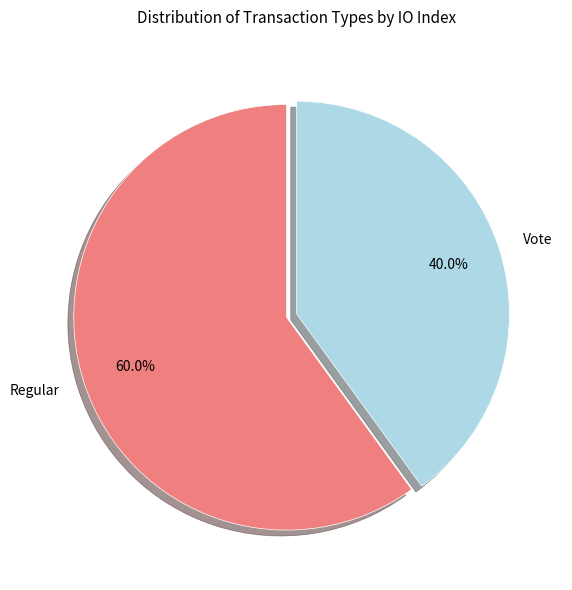

Combined, what portion of the pie is Vote and Regular?

100.0%